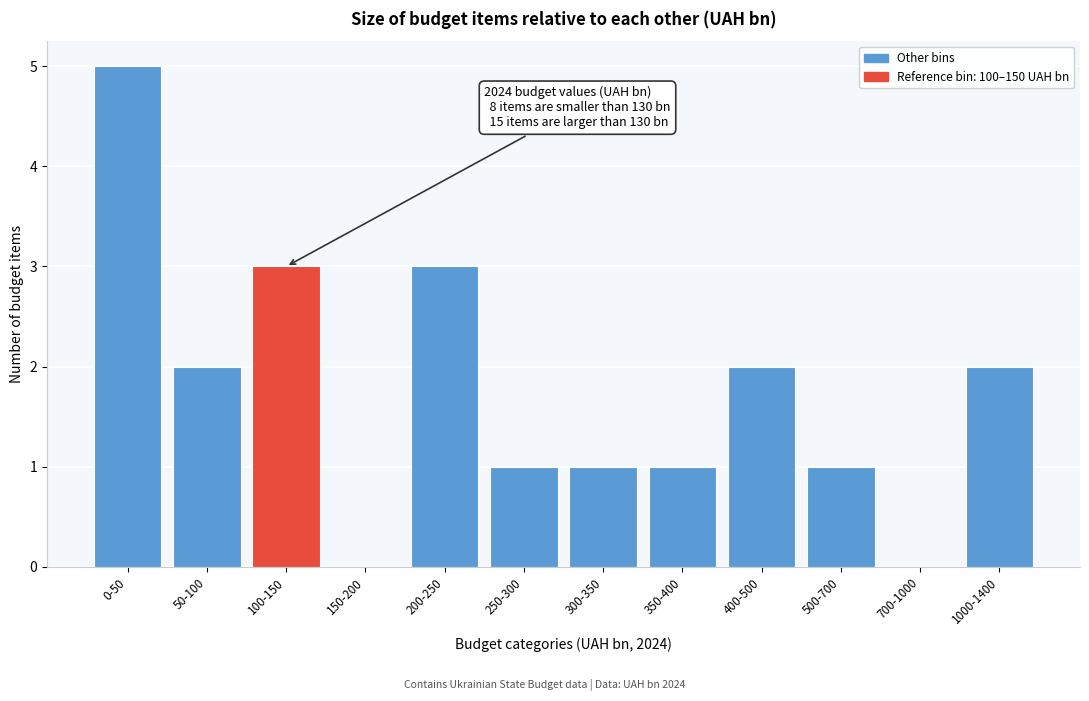

Reading left to right, list all the values displayed in this chart.

0-50=5	50-100=2	100-150=3	150-200=0	200-250=3	250-300=1	300-350=1	350-400=1	400-500=2	500-700=1	700-1000=0	1000-1400=2